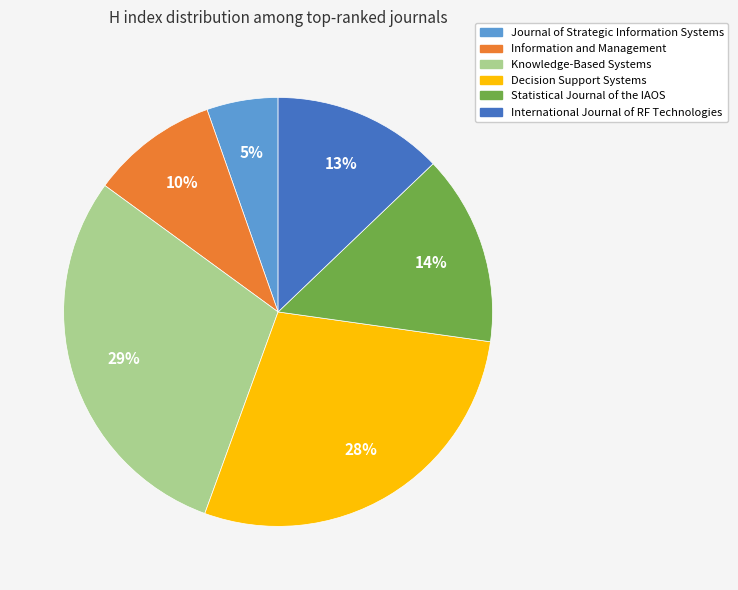

To the nearest percent, what is the average slice percentage?

17%